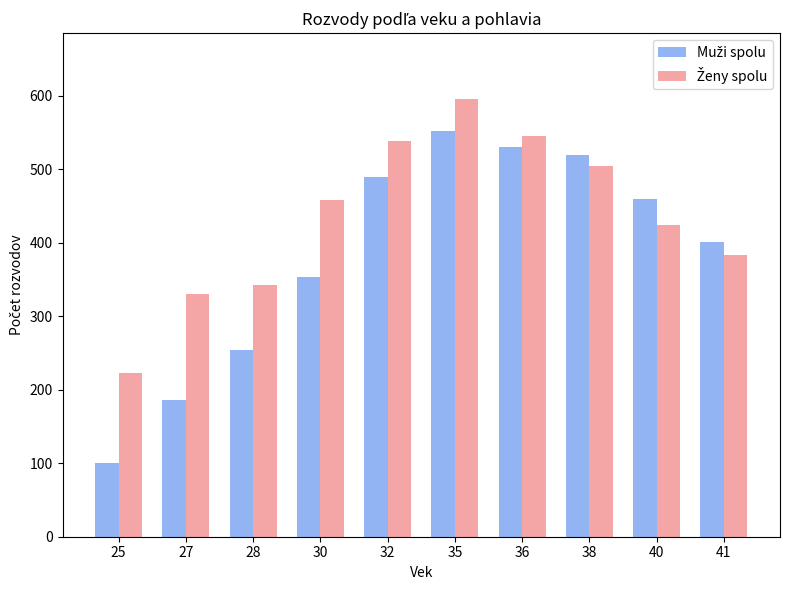

At which category is the sum across all series the highest?

35